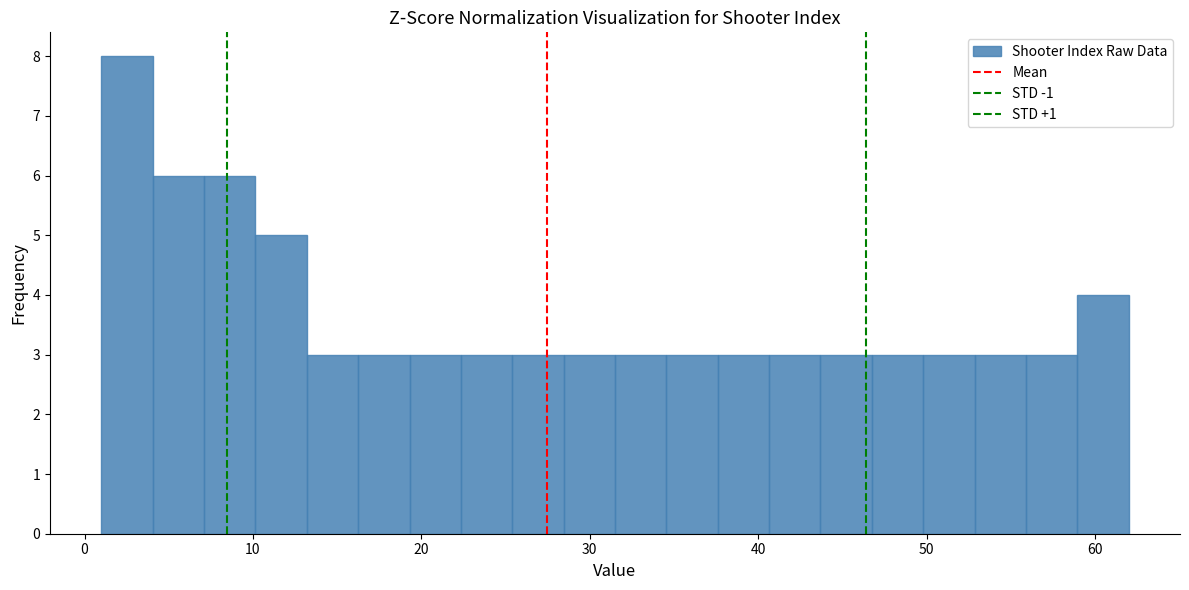

Around what value on the x-axis is the tallest bar? Give the approximate position of its centre, as read against the axis.

3